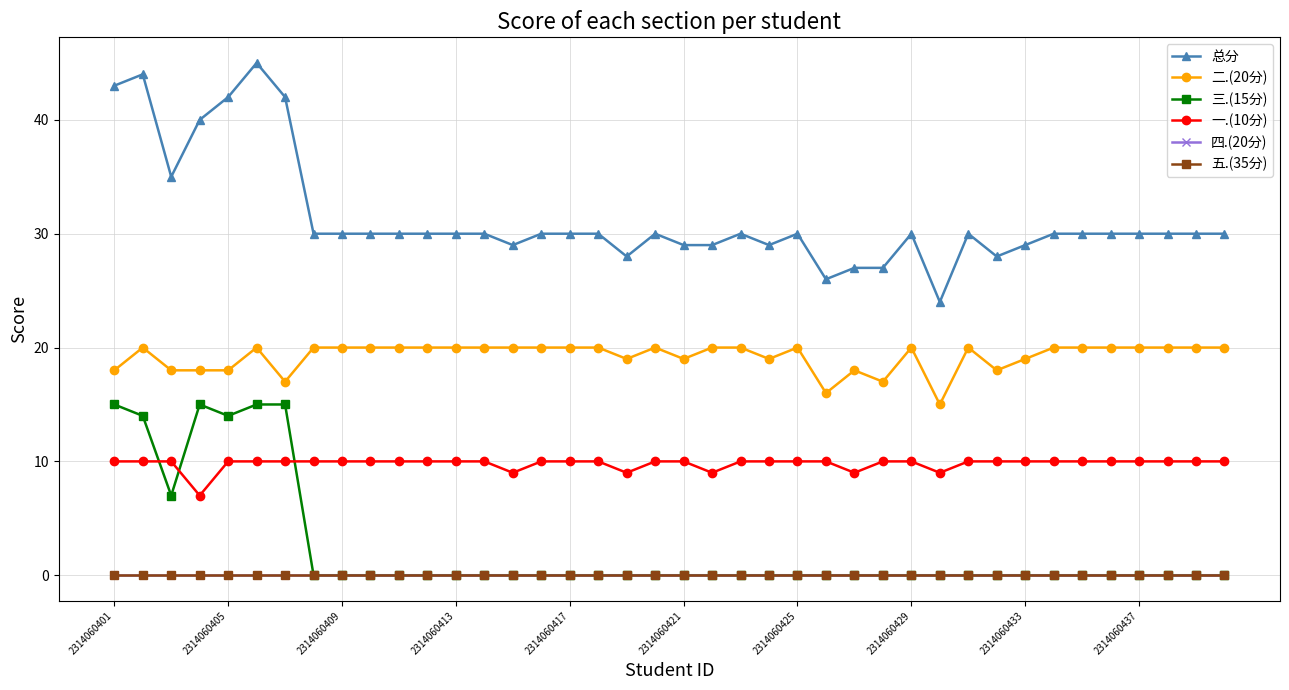

How many lines are shown in the chart?

6